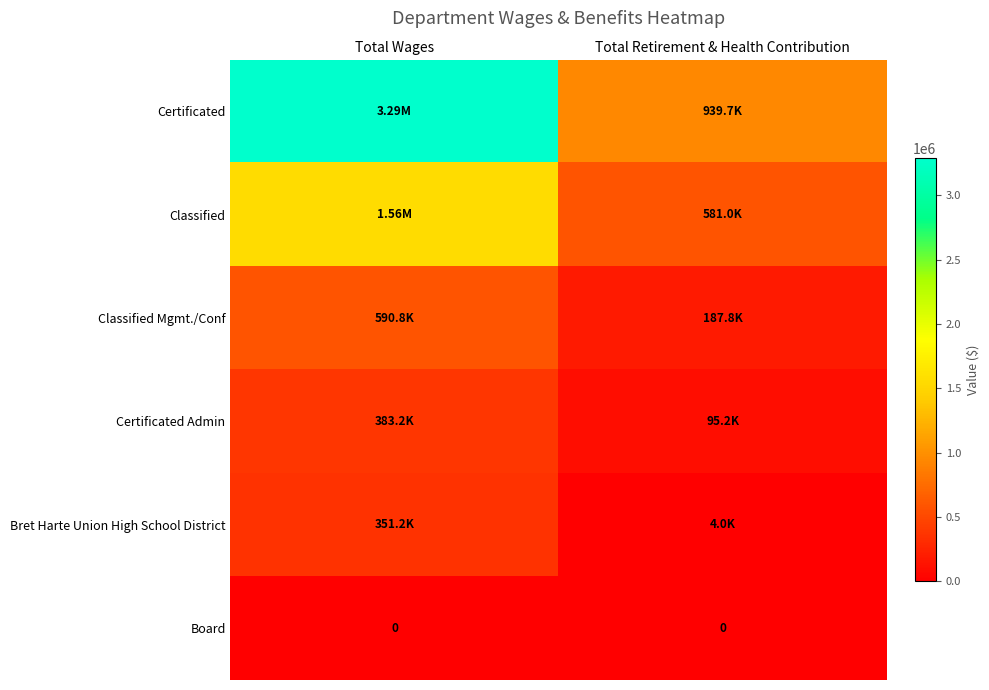

What is the total value across all series at Total Retirement & Health Contribution?

1807764